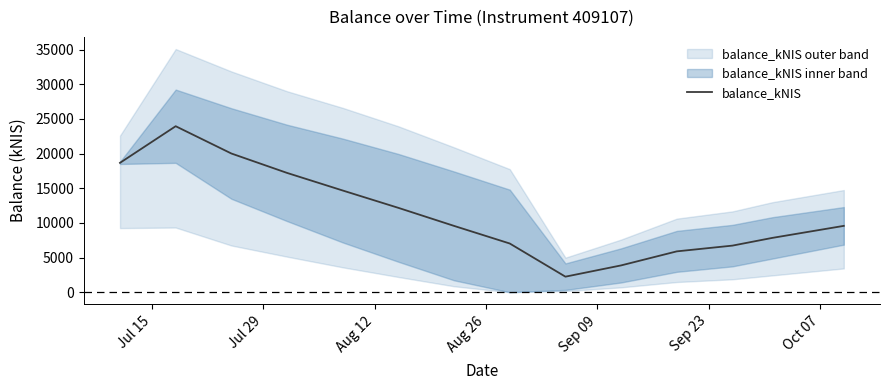

What is the highest value of the balance_kNIS series?

23949.7